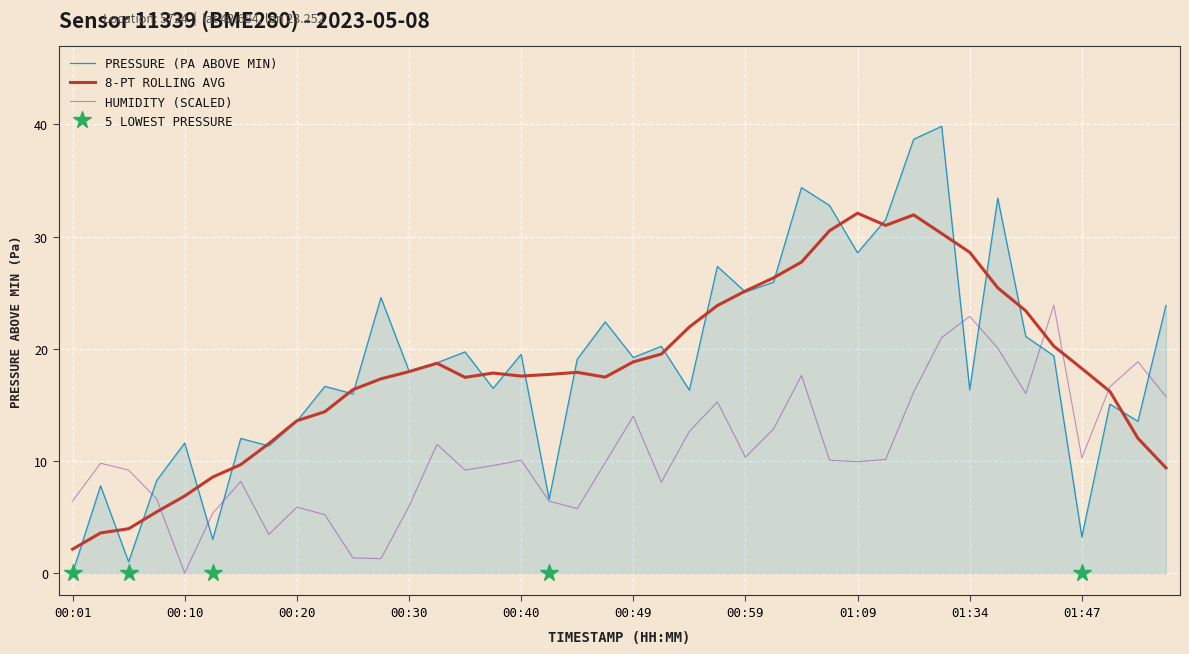

At how many categories does at least one series exceed 35?

2